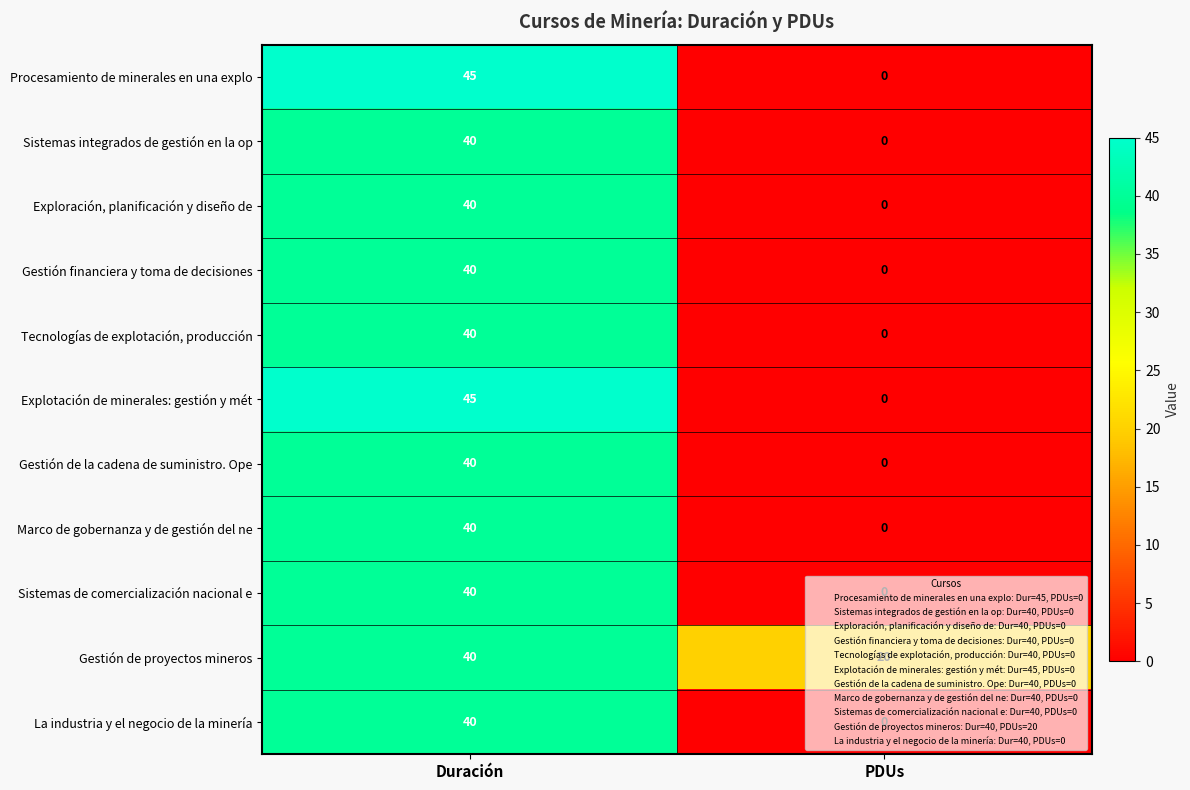

What is the spread (max minus min) of values at Duración?

5